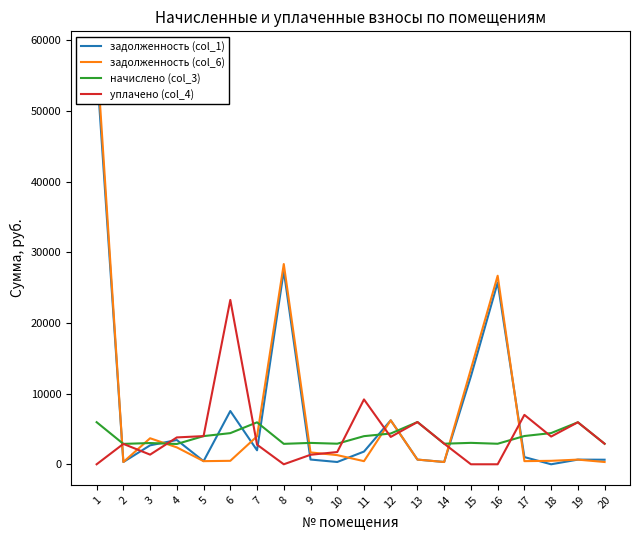

How many intersections are there between задолженность (col_1) and начислено (col_3)?

11